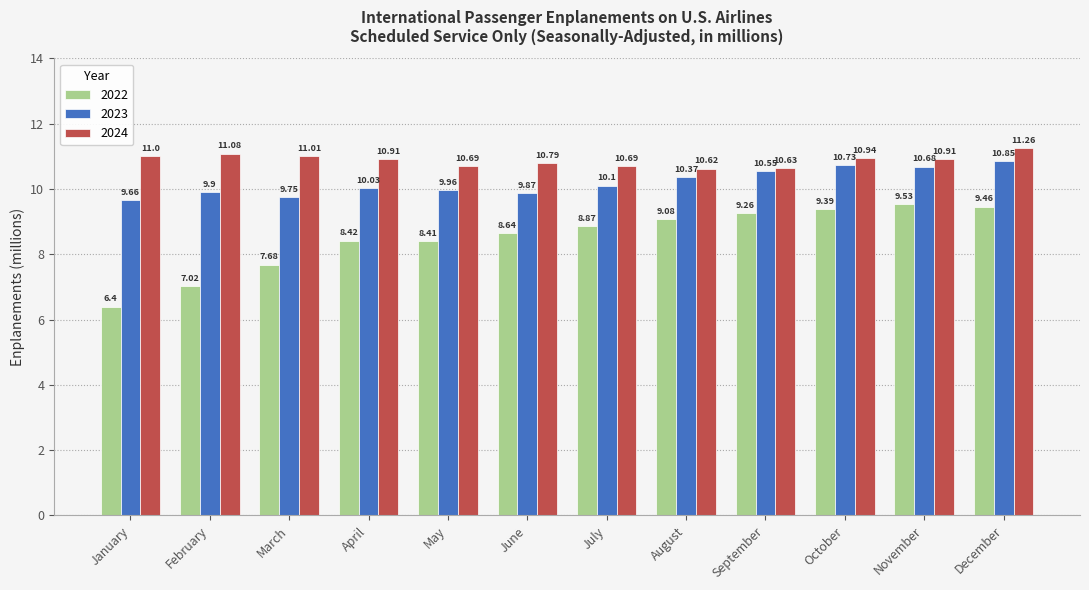

How many bars are there in total?

36